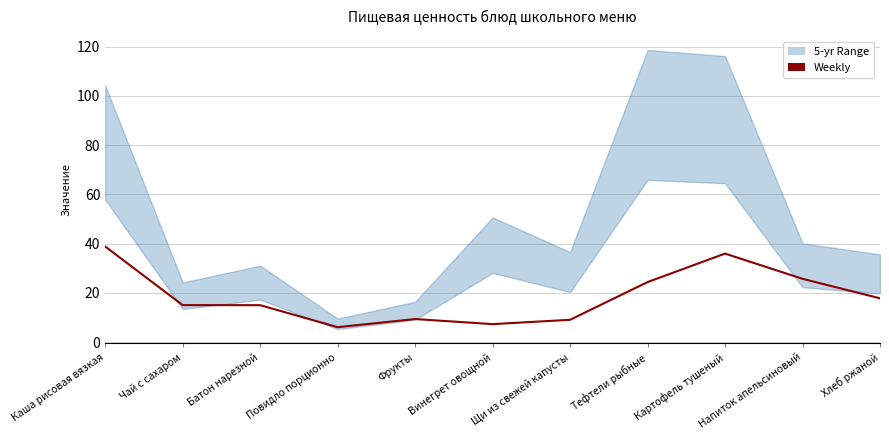

What is the greatest value displayed?

38.8